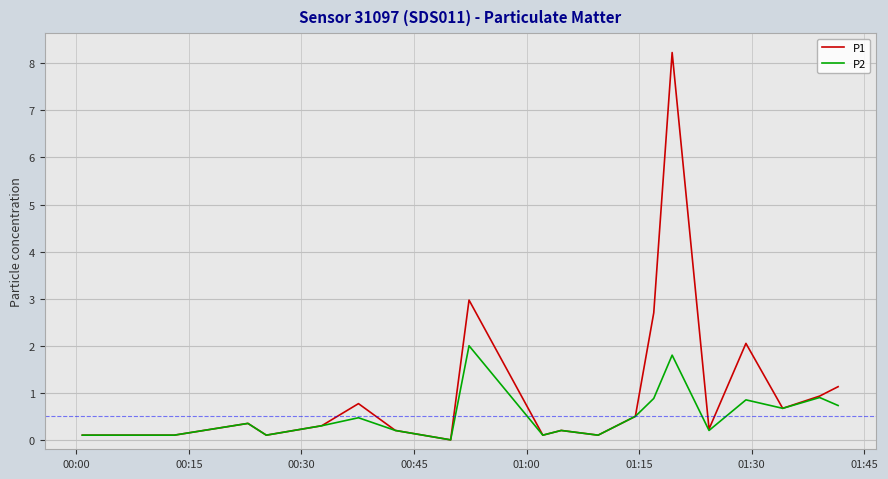

Which series has the largest total across all categories?

P1